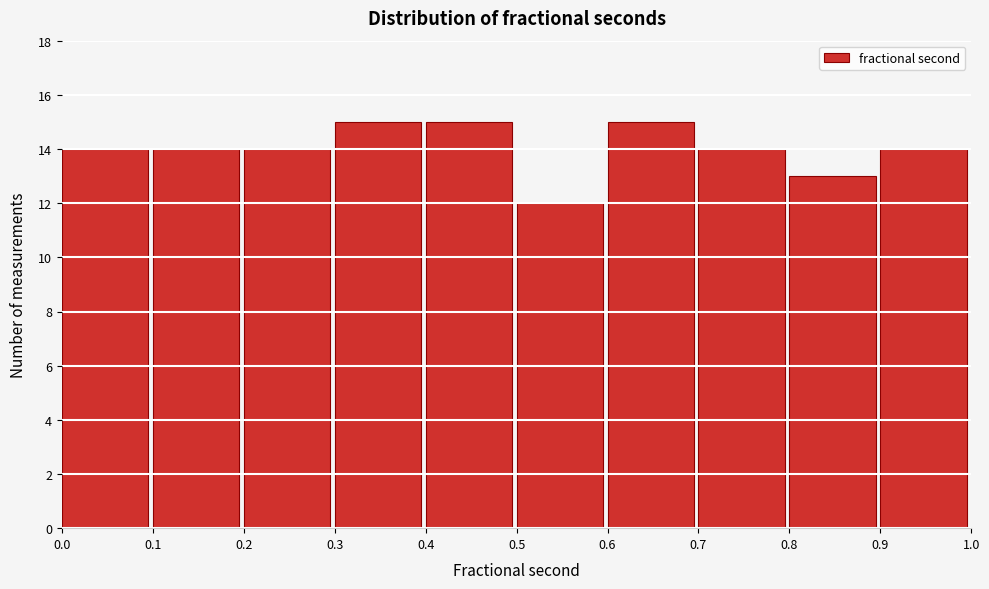

Reading left to right, transcribe this chart: for each bar, give the range it covers on the x-axis and its height. The values are not printed on the chart, so give them approximately, as read against the axis.

0.0 to 0.1: 14
0.1 to 0.2: 14
0.2 to 0.3: 14
0.3 to 0.4: 15
0.4 to 0.5: 15
0.5 to 0.6: 12
0.6 to 0.7: 15
0.7 to 0.8: 14
0.8 to 0.9: 13
0.9 to 1.0: 14